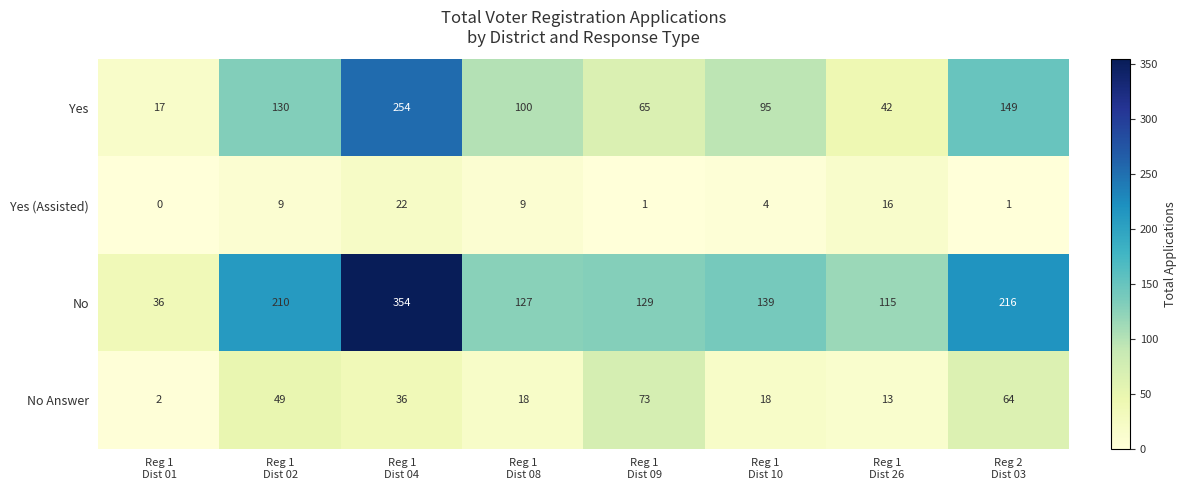

What is the difference between the highest and lowest values at Reg 1
Dist 08?

118